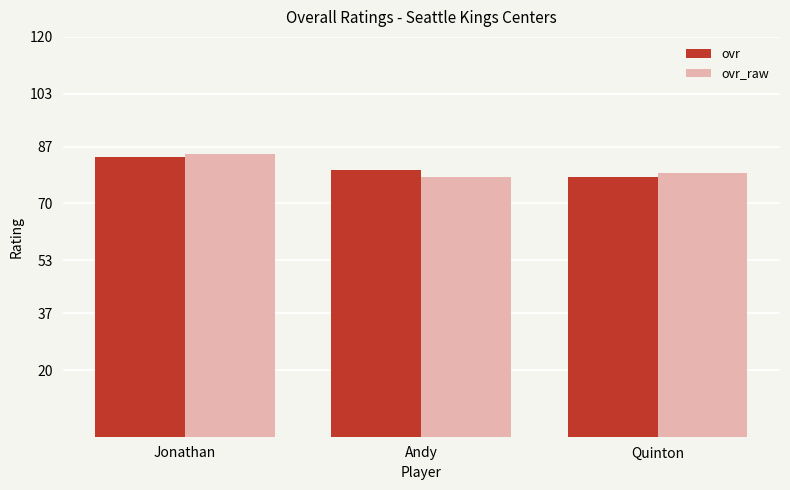

Reading right to left, what are all the values shown in this chart?

ovr: Quinton=78	Andy=80	Jonathan=84
ovr_raw: Quinton=79	Andy=78	Jonathan=85